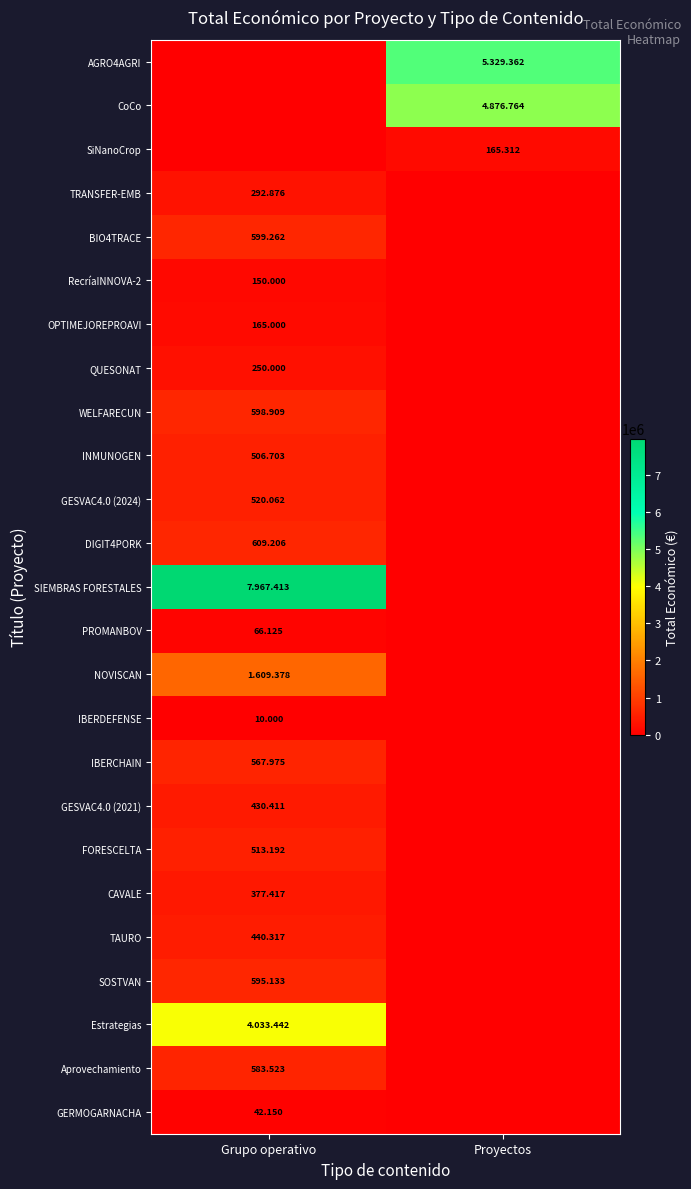

Rank the series at Proyectos from lowest to highest value.

TRANSFER-EMB, BIO4TRACE, RecríaINNOVA-2, OPTIMEJOREPROAVI, QUESONAT, WELFARECUN, INMUNOGEN, GESVAC4.0 (2024), DIGIT4PORK, SIEMBRAS FORESTALES, PROMANBOV, NOVISCAN, IBERDEFENSE, IBERCHAIN, GESVAC4.0 (2021), FORESCELTA, CAVALE, TAURO, SOSTVAN, Estrategias, Aprovechamiento, GERMOGARNACHA, SiNanoCrop, CoCo, AGRO4AGRI